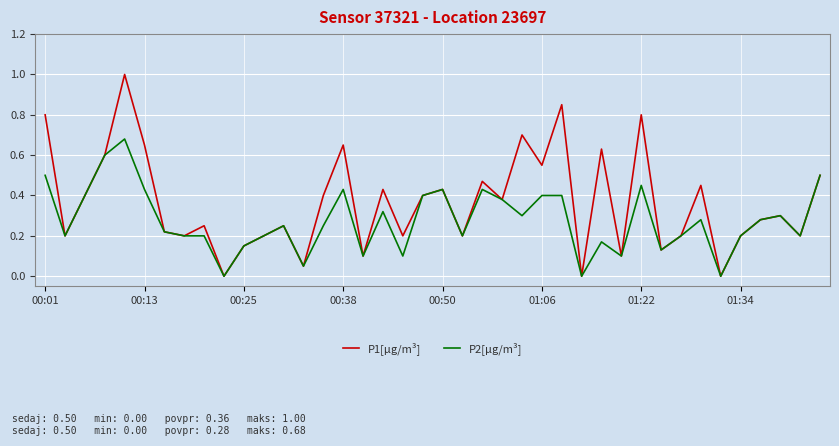

Rank the series by their maximum value, from lowest to highest.

P2[µg/m³], P1[µg/m³]